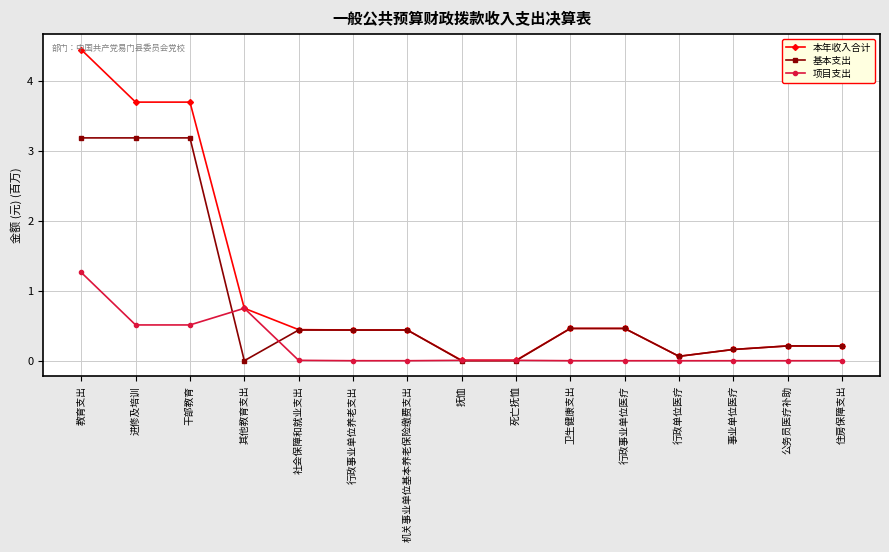

What is the difference between the highest and lowest values at 干部教育?

3.2